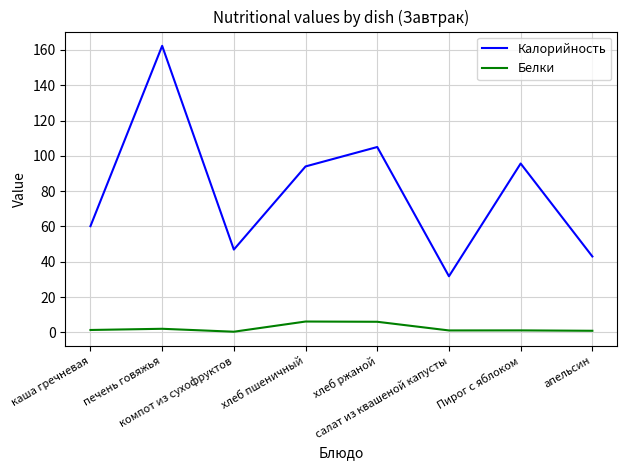

What is the sum of the Калорийность values at компот из сухофруктов and Пирог с яблоком?

142.6